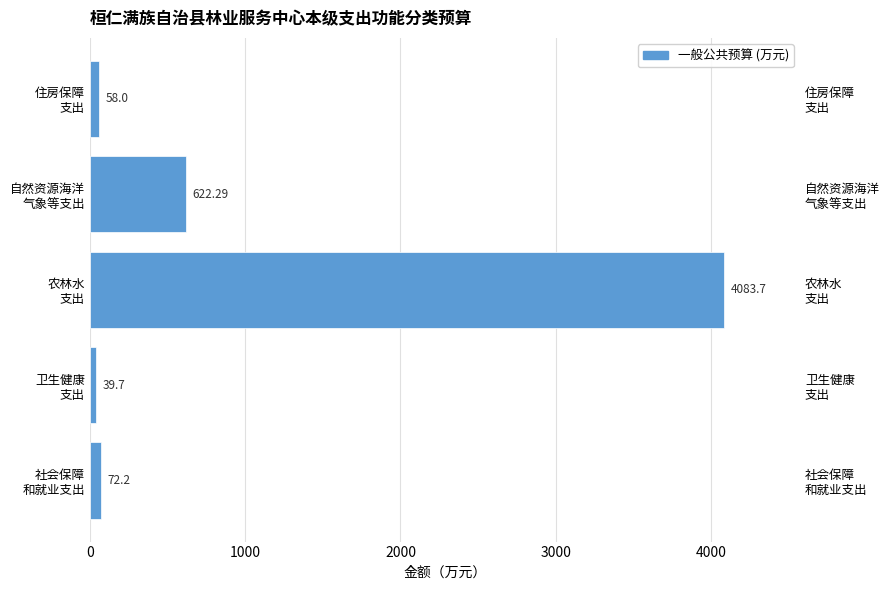

Read the value at 农林水 支出.

4083.7